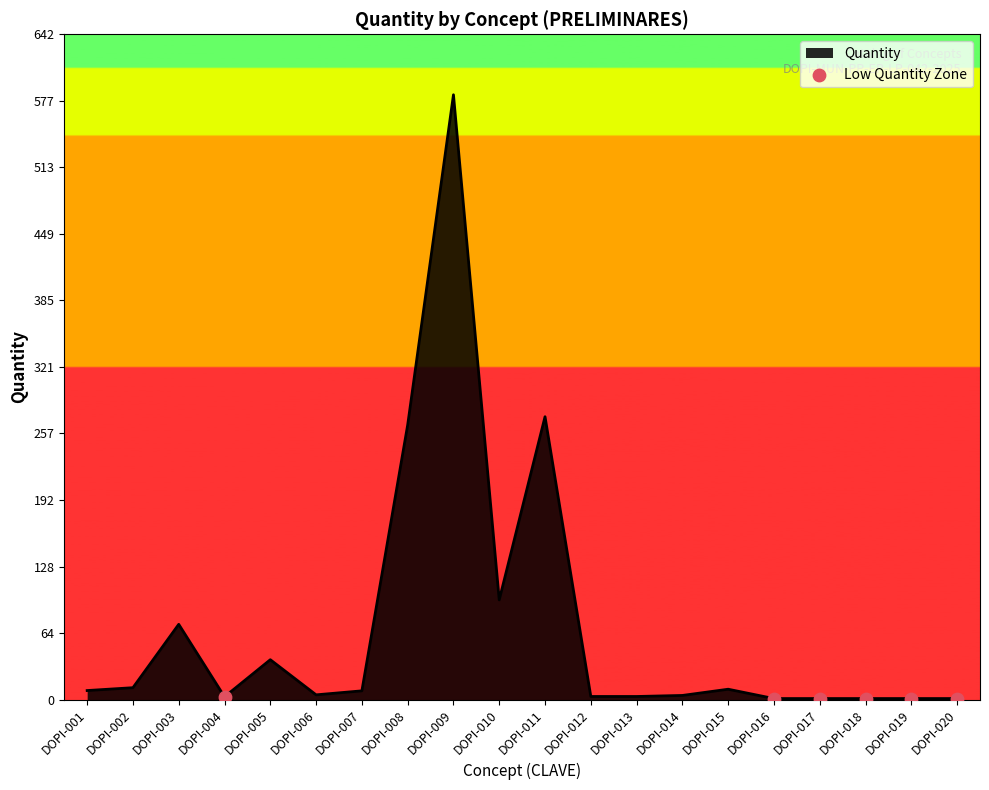

What is the ratio of the value at DOPI-001 to the value at DOPI-005?

0.2